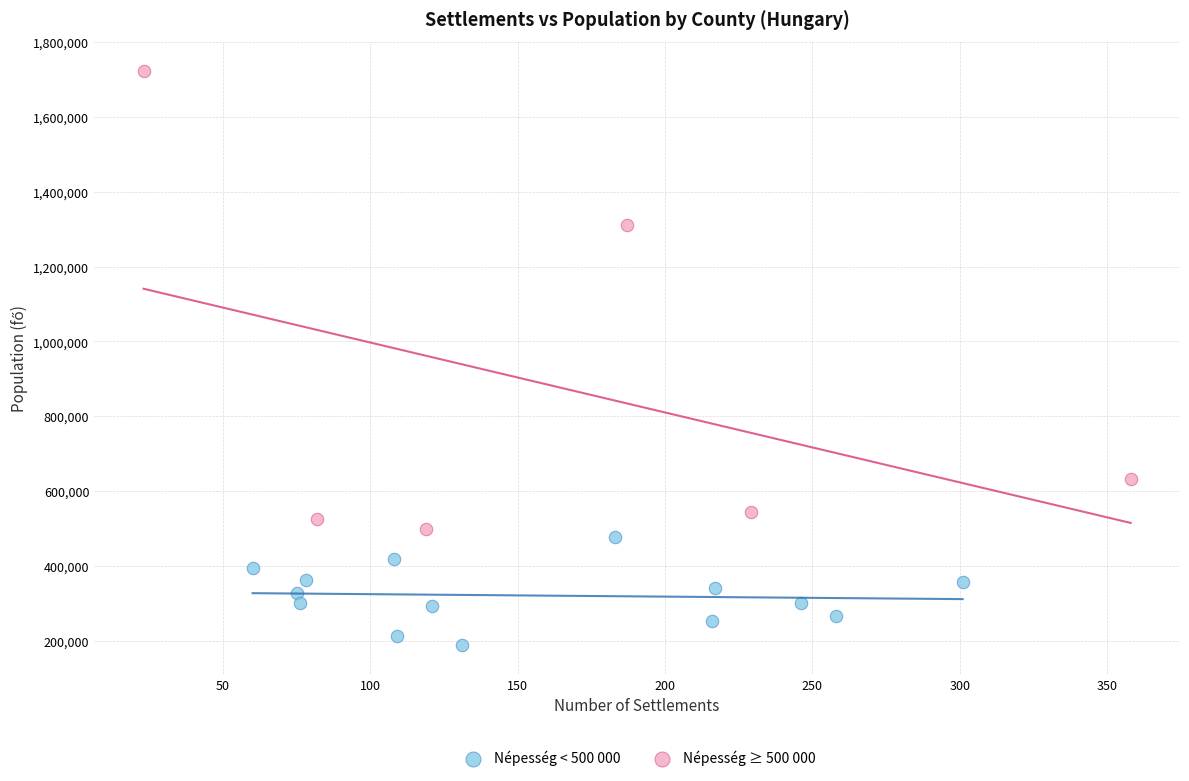

What are all the series names shown in the legend?

Népesség < 500 000, Népesség ≥ 500 000